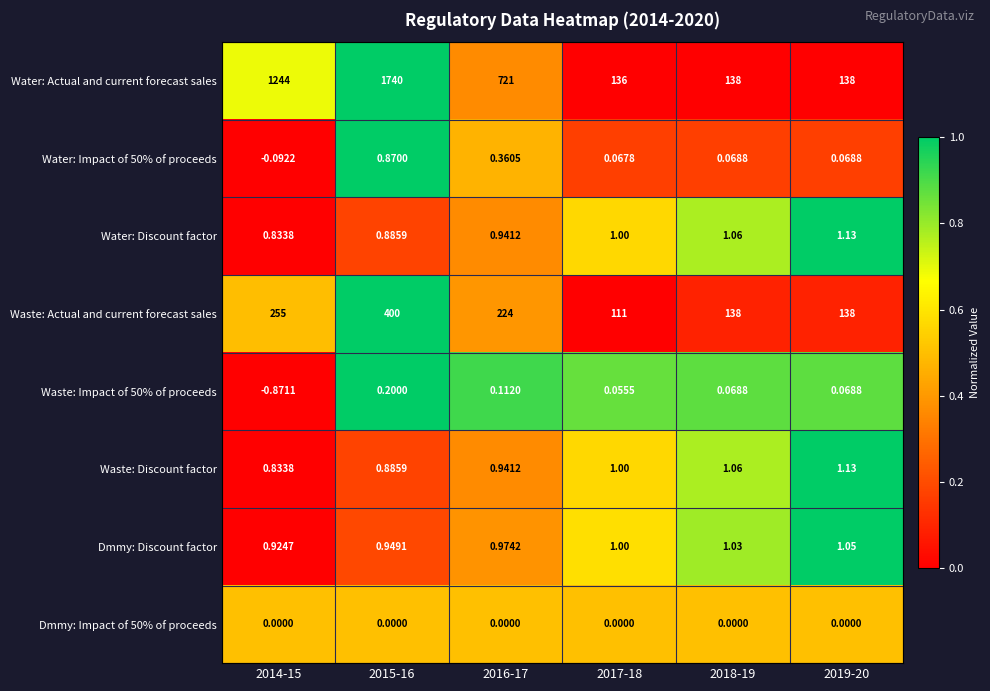

How many categories are shown in the chart?

6